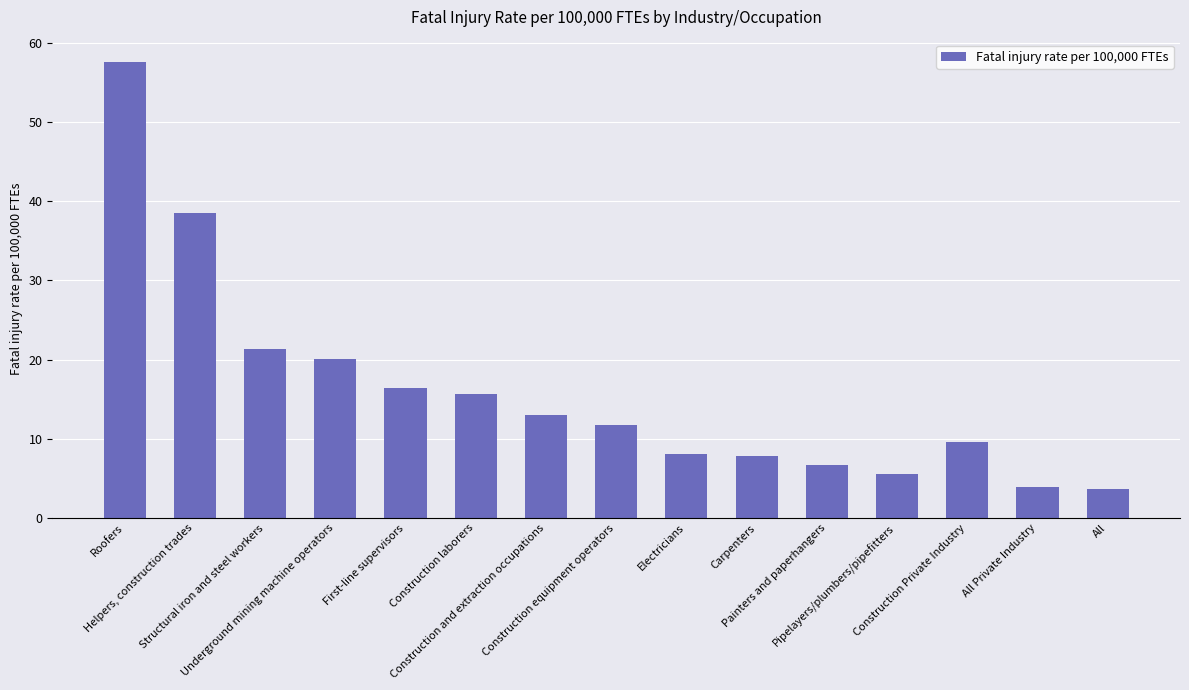

What is the greatest value displayed?

57.5